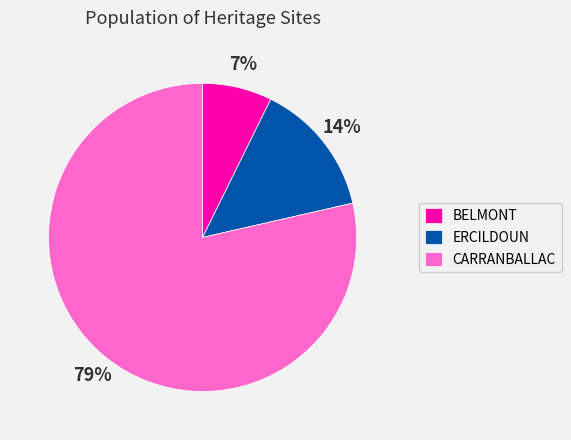

What is the ratio of the value at CARRANBALLAC to the value at ERCILDOUN?

5.6